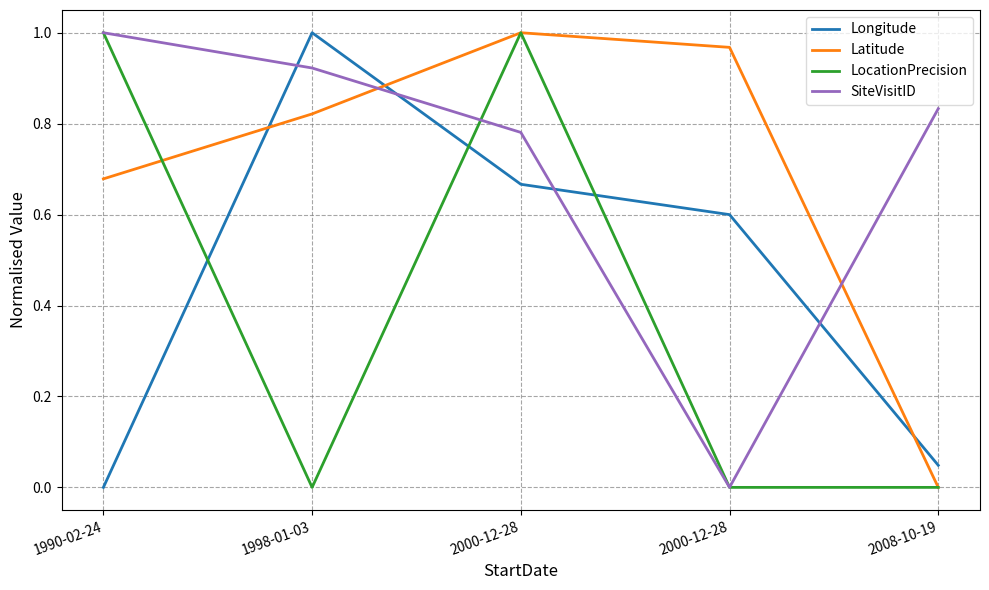

Reading left to right, what are all the values shown in this chart?

Longitude: 1990-02-24=0.0	1998-01-03=1.0	2000-12-28=0.7	2000-12-28=0.6	2008-10-19=0.0
Latitude: 1990-02-24=0.7	1998-01-03=0.8	2000-12-28=1.0	2000-12-28=1.0	2008-10-19=0.0
LocationPrecision: 1990-02-24=1.0	1998-01-03=0.0	2000-12-28=1.0	2000-12-28=0.0	2008-10-19=0.0
SiteVisitID: 1990-02-24=1.0	1998-01-03=0.9	2000-12-28=0.8	2000-12-28=0.0	2008-10-19=0.8